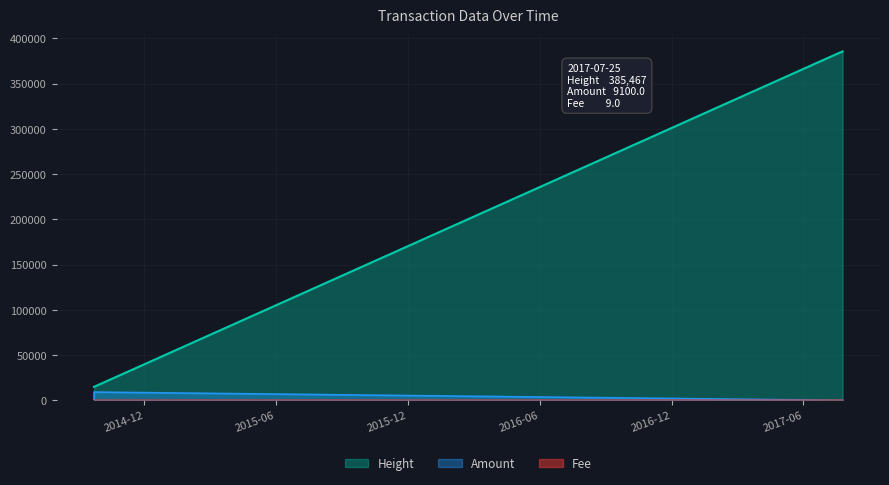

At which label is Fee closest to 5?

2017-07-25